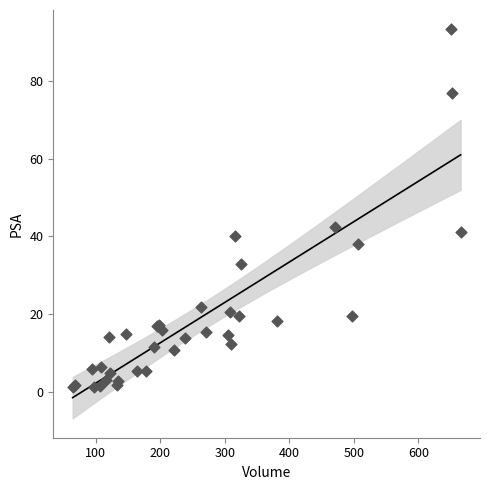

What Y value in the scatter plot is closest to 47?

42.5